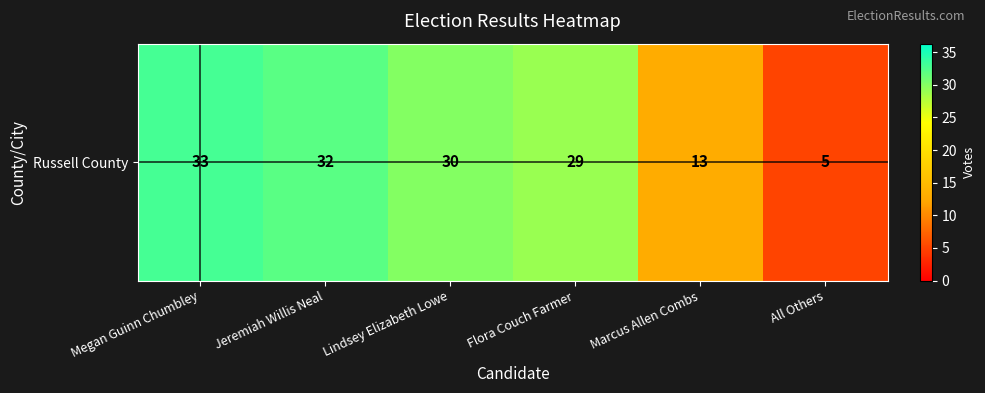

The chart shows a value of 13 at Marcus Allen Combs. True or false?

True